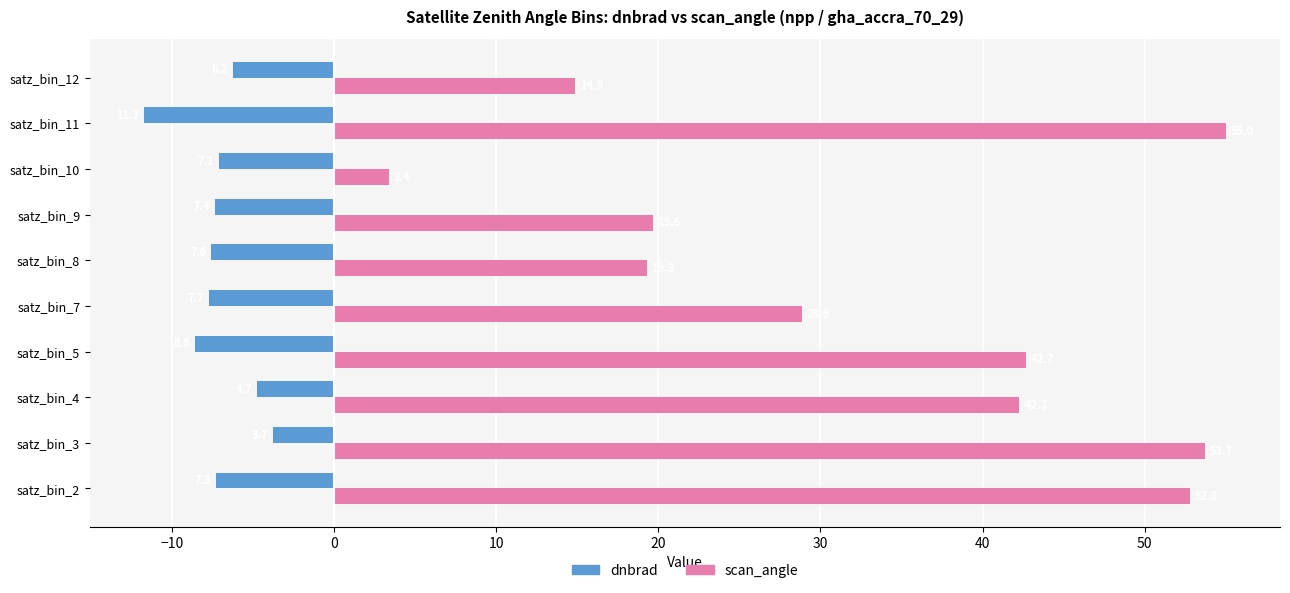

At how many categories does at least one series exceed 50?

3